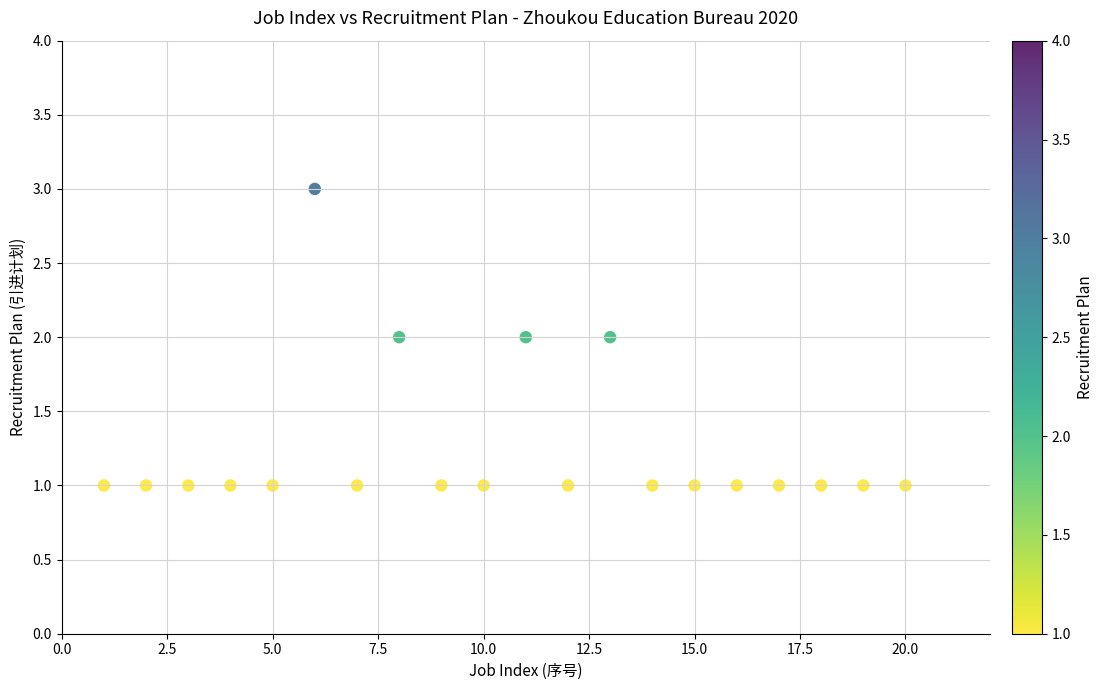

List the coordinates of all points as (Y, X) pairs, reading left to right.

(1, 1)  (1, 2)  (1, 3)  (1, 4)  (1, 5)  (3, 6)  (1, 7)  (2, 8)  (1, 9)  (1, 10)  (2, 11)  (1, 12)  (2, 13)  (1, 14)  (1, 15)  (1, 16)  (1, 17)  (1, 18)  (1, 19)  (1, 20)